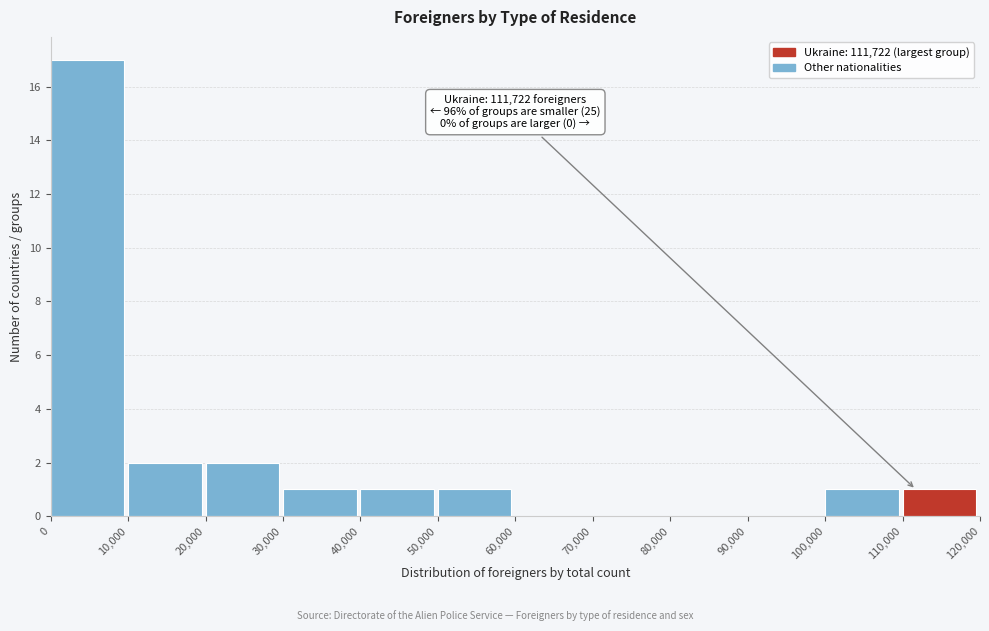

Which range on the x-axis has the tallest bar?

0 to 10,000